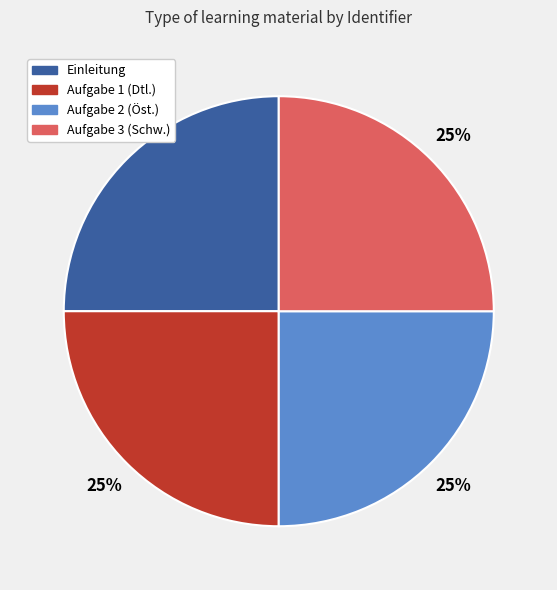

To the nearest percent, what is the average slice percentage?

25%